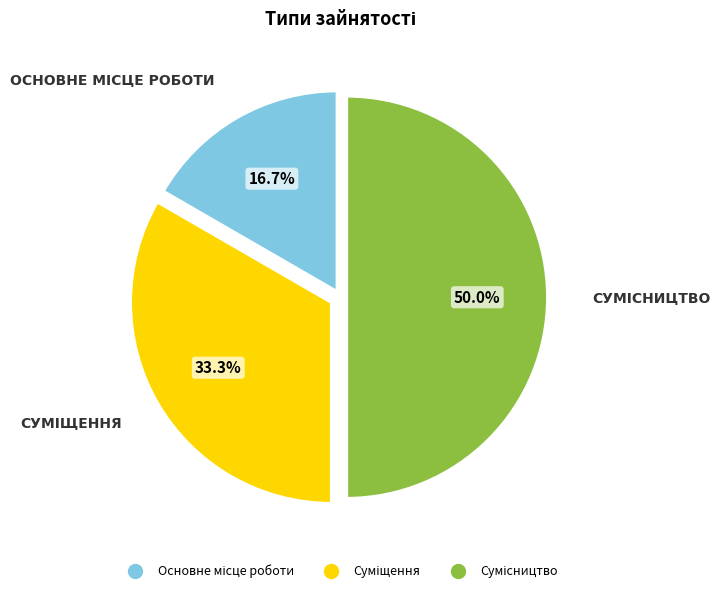

Count the number of slices in the pie.

3